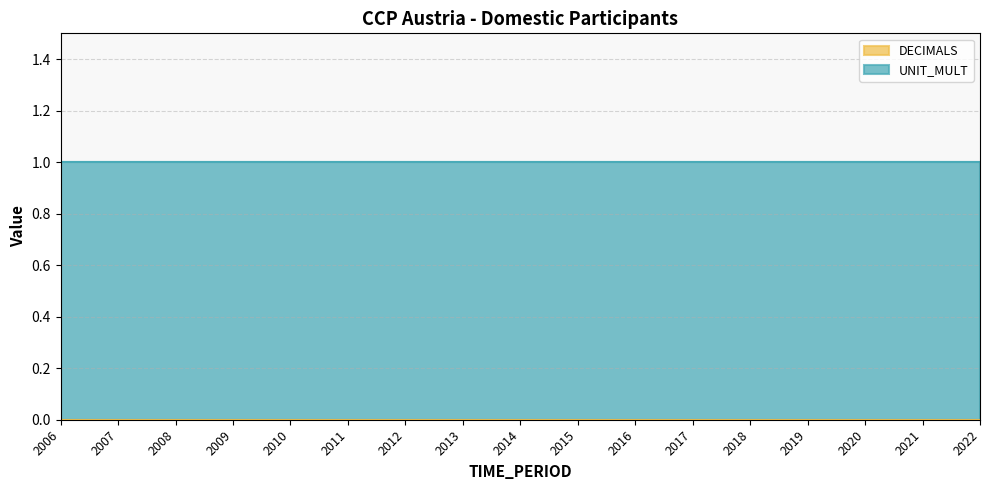

True or false: DECIMALS has more than 2 points higher than both neighbors.

False